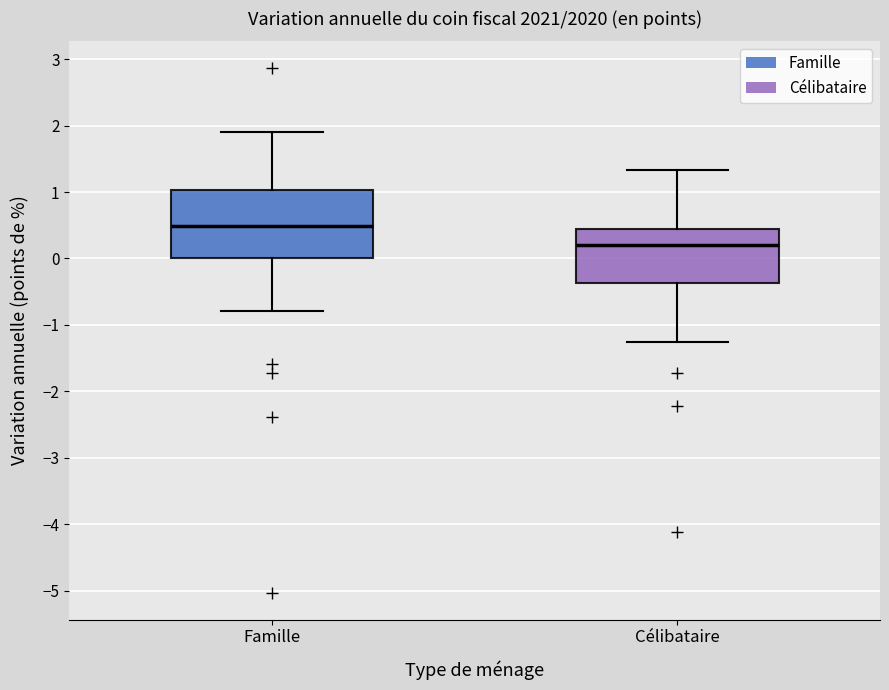

Which box has the lowest median line?

Célibataire